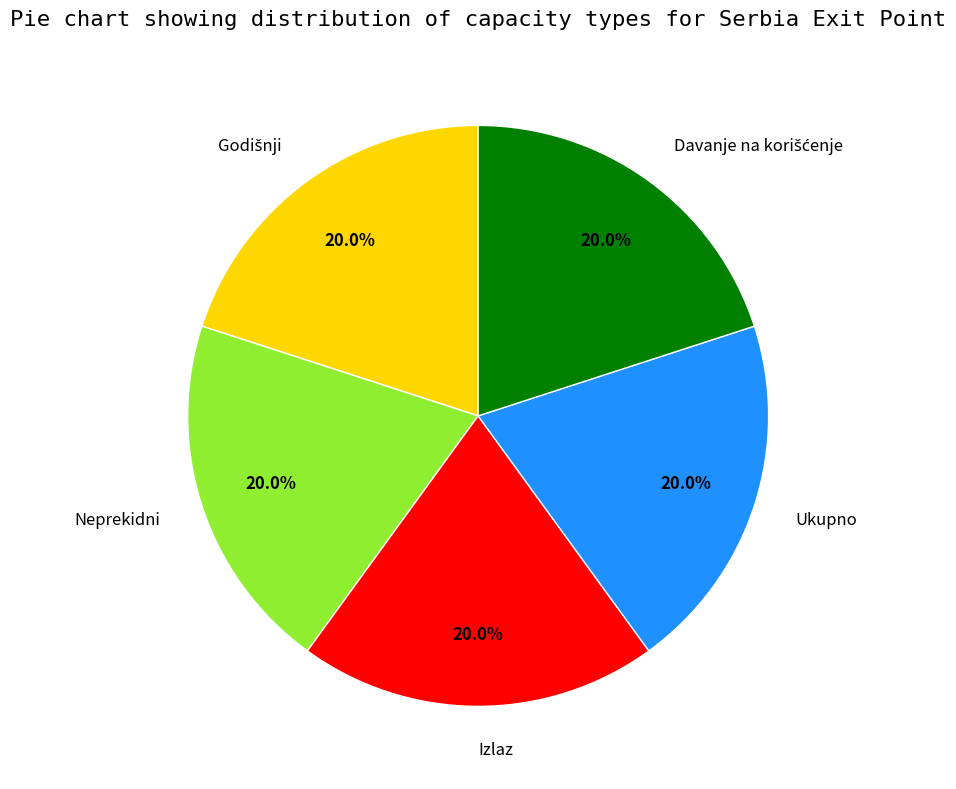

Is Ukupno the majority of the pie?

No